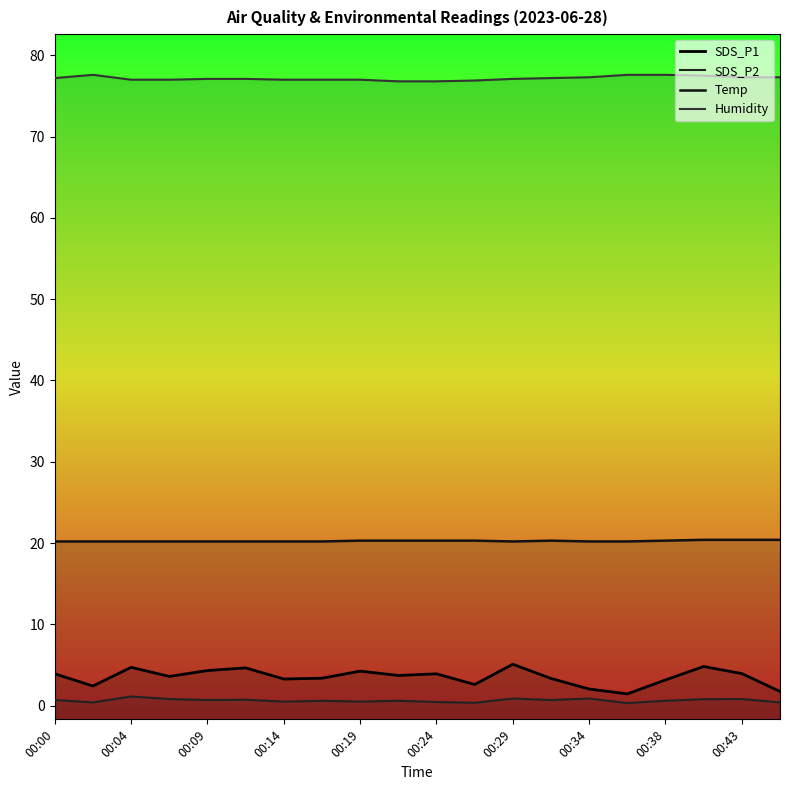

What is the value of the SDS_P1 point at the 15th from the left?

2.0